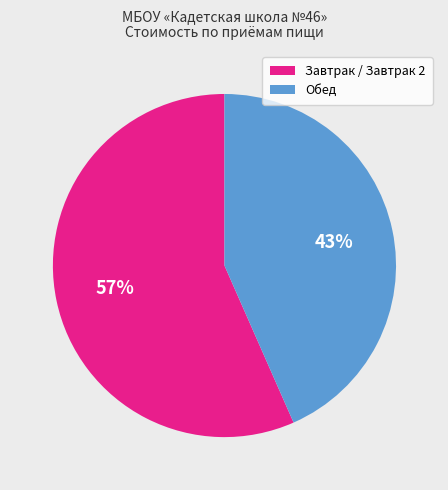

How many slices are in this pie chart?

2